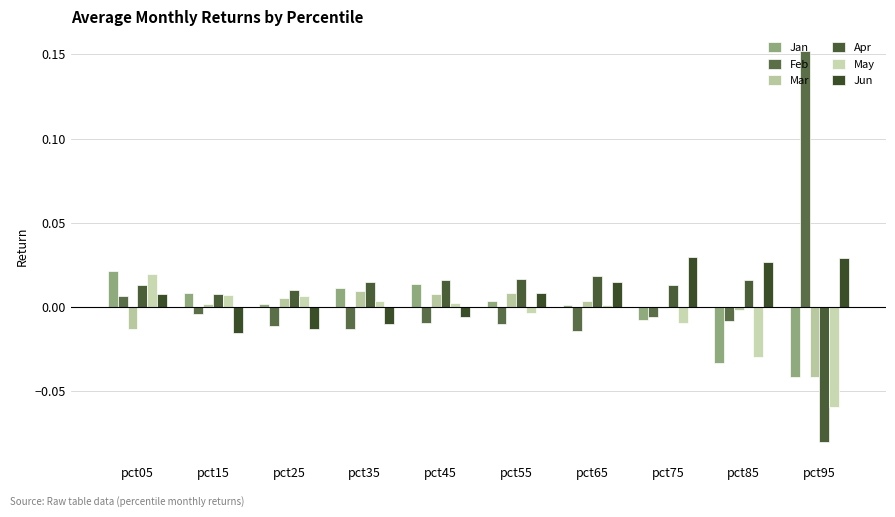

Count the number of data series in this chart.

6